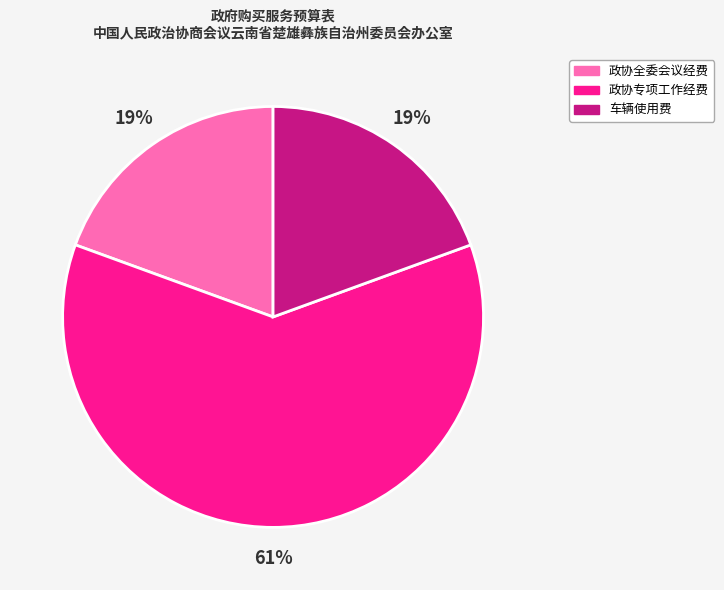

Combined, do 车辆使用费 and 政协专项工作经费 account for over 50%?

Yes